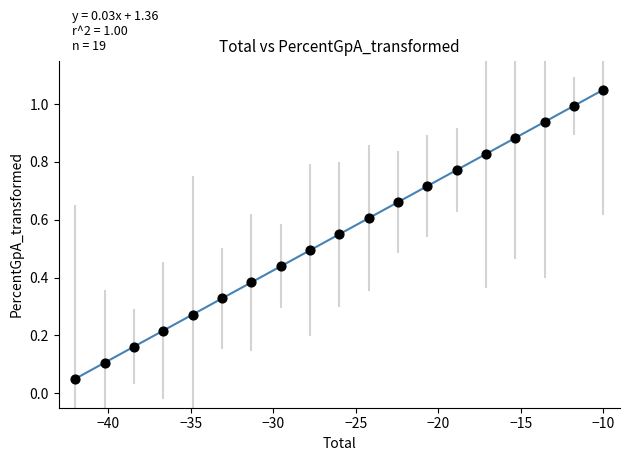

What is the range of Y values (max minus min)?

1.0